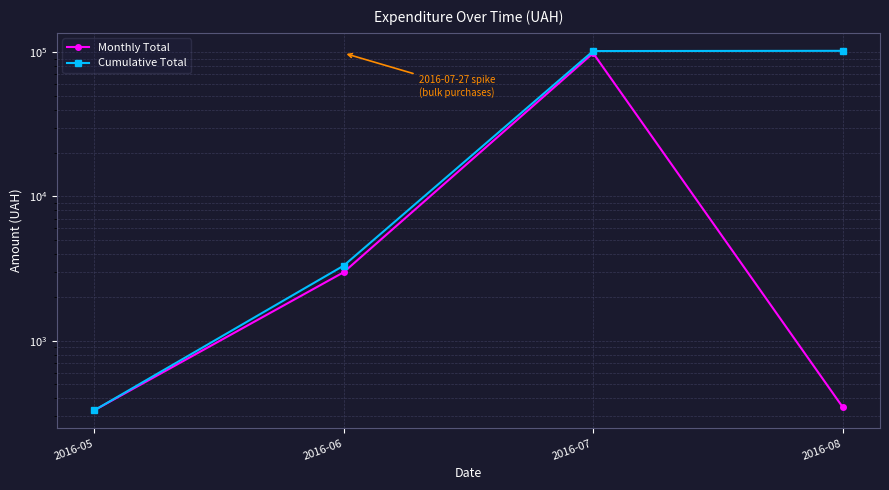

What is the difference between the second highest and second lowest values in the Cumulative Total series?

98308.2